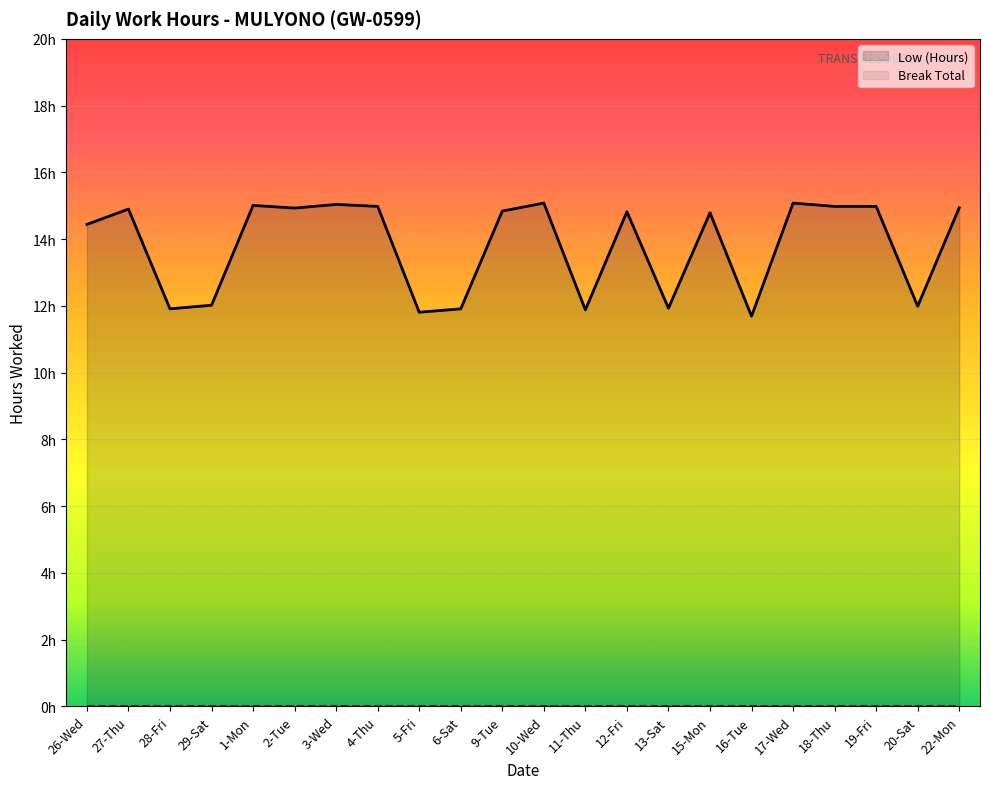

Between 10-Wed and 1-Mon, which is larger?

10-Wed